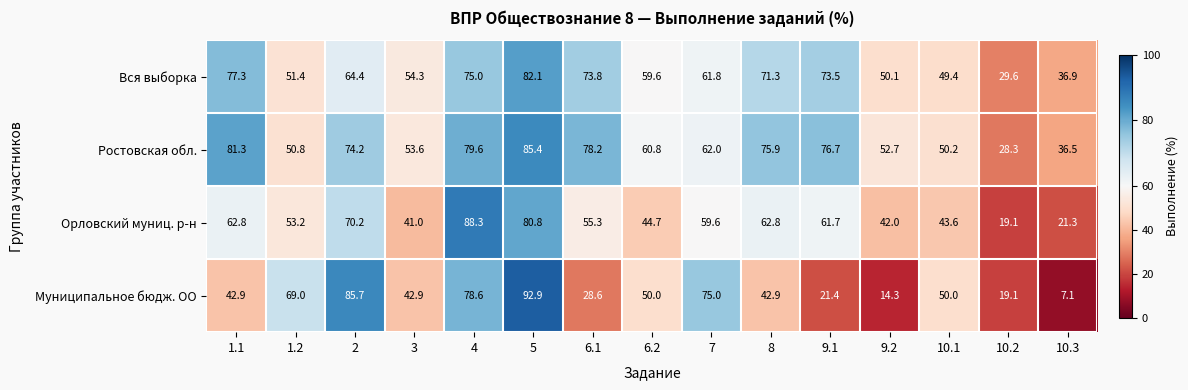

What is the average value of the Орловский муниц. р-н series?

53.8